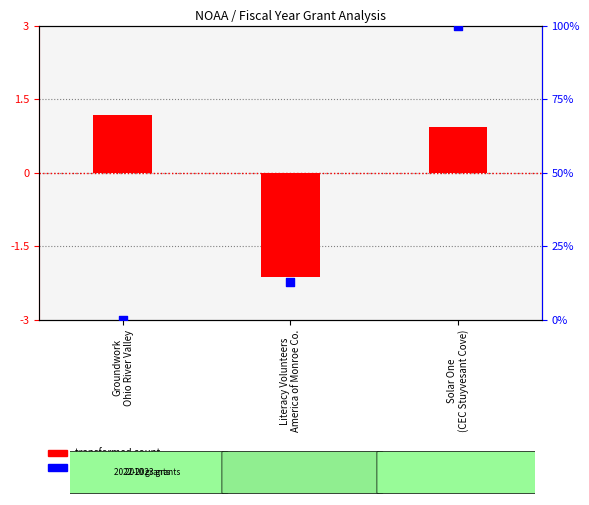

Which series contains the lowest Y value?

transformed count